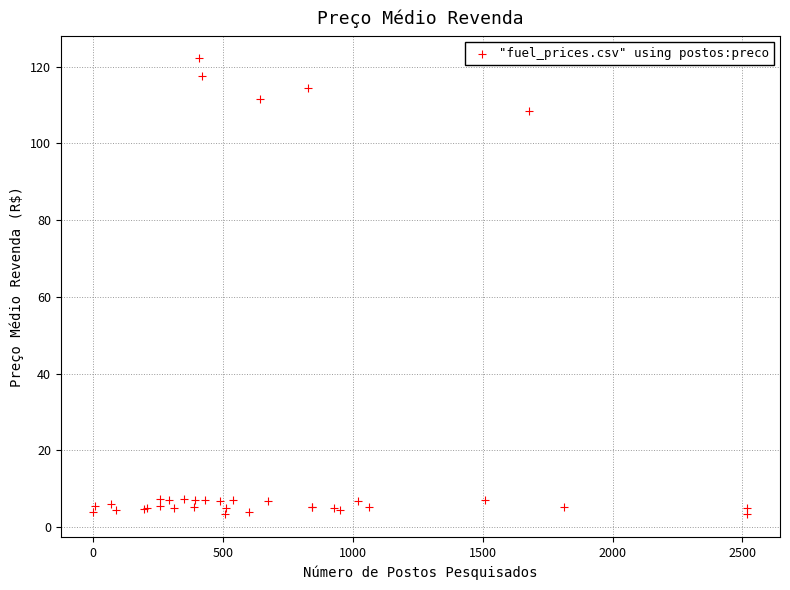

What Y value in the scatter plot is closest to 62?

108.4